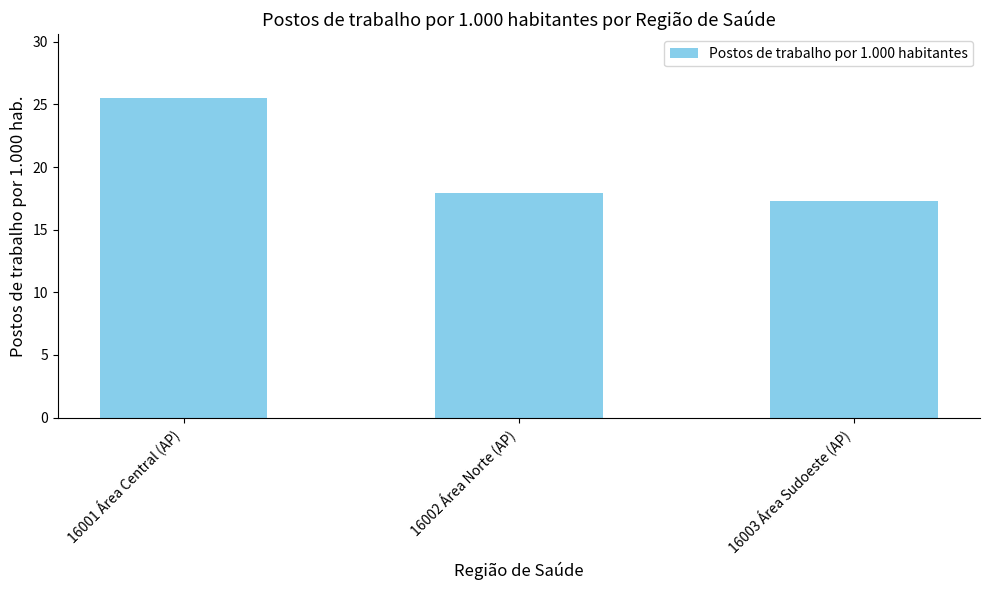

Reading left to right, extract all data points from this chart.

16001 Área Central (AP)=25.5	16002 Área Norte (AP)=17.9	16003 Área Sudoeste (AP)=17.3